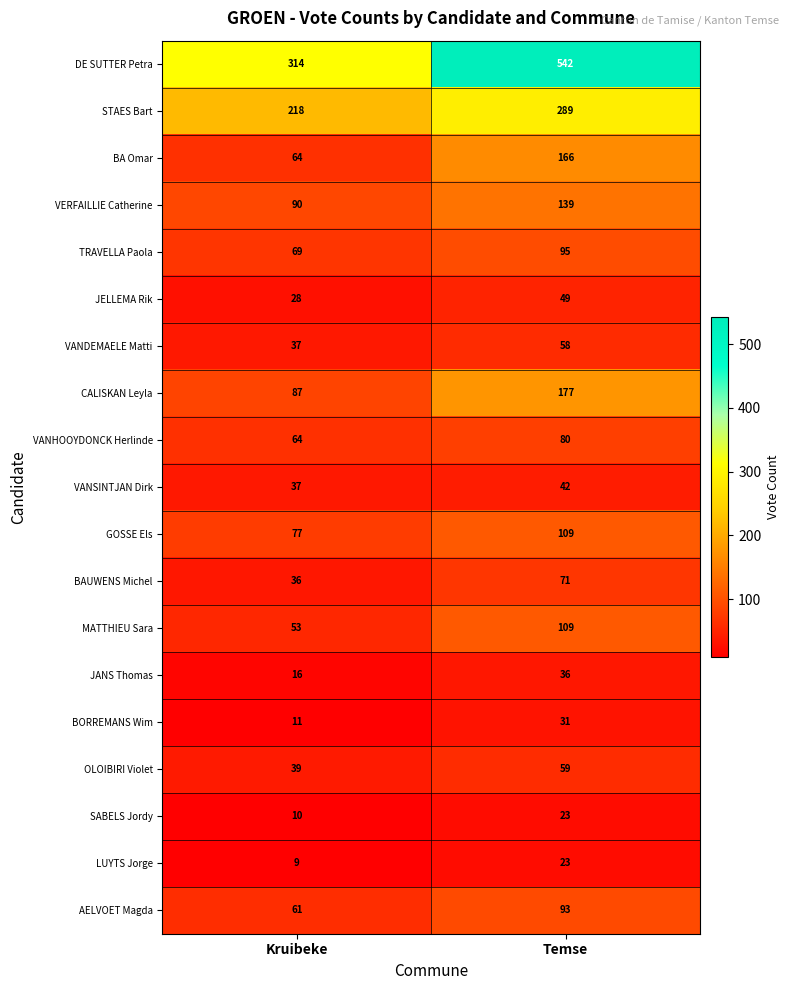

Which series has the widest spread of values?

DE SUTTER Petra